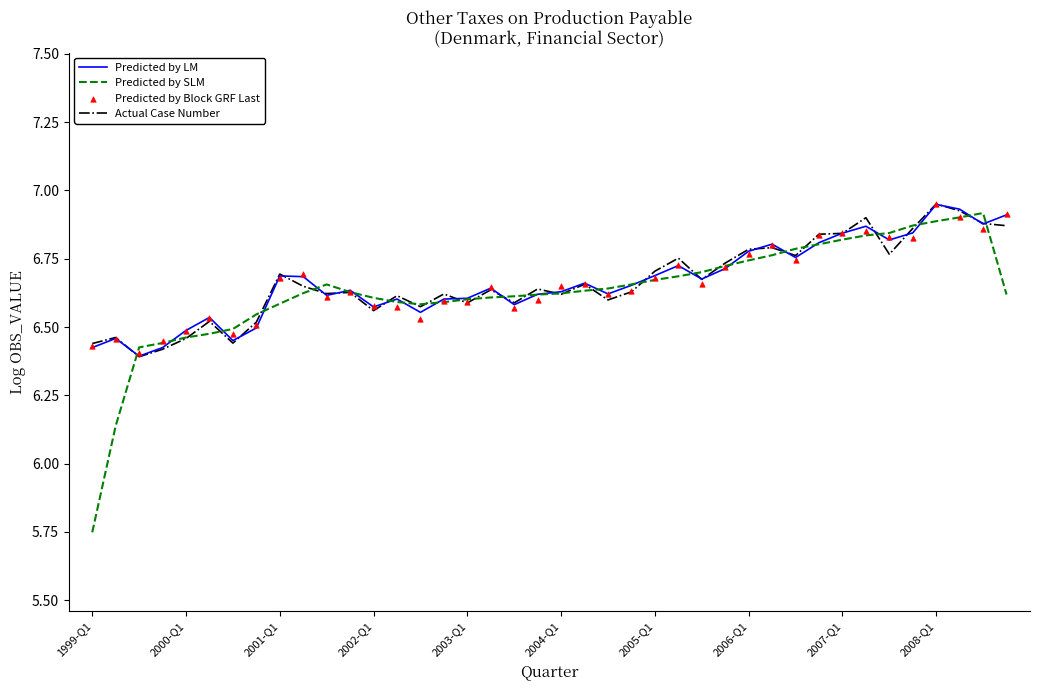

What is the total value across all series at 14?

26.2